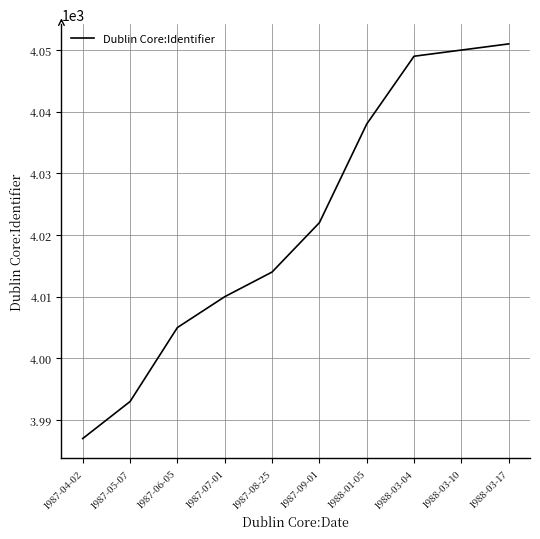

What is the difference between the maximum and minimum values?

64